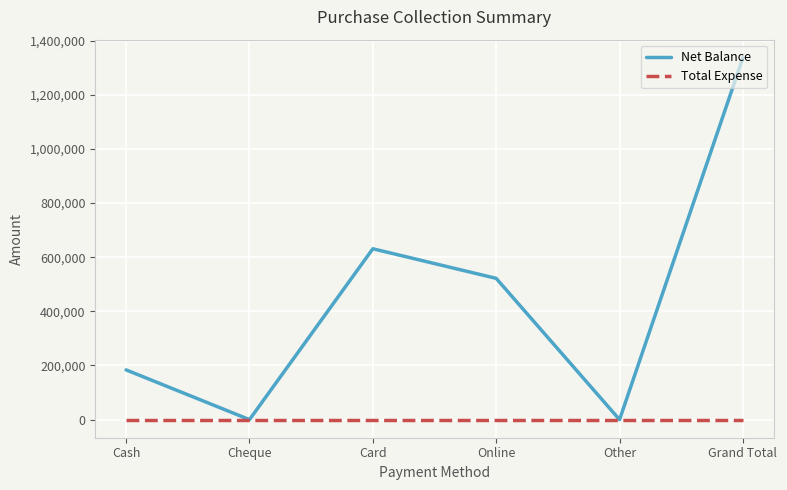

What is the difference between the Net Balance values at Cheque and Grand Total?

1336592